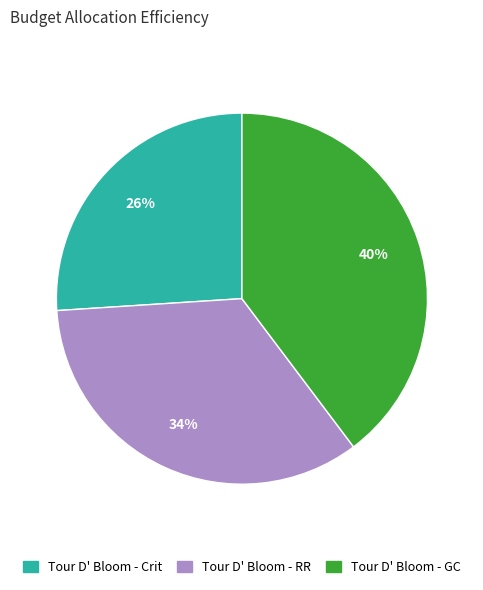

What is the largest slice in the pie chart?

Tour D' Bloom - GC